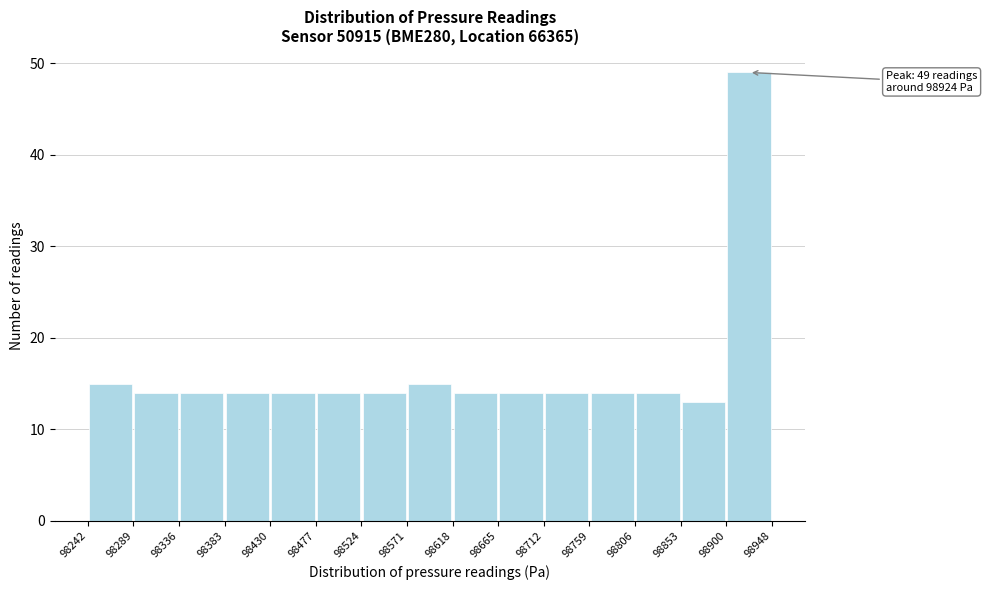

Which range on the x-axis has the tallest bar?

98900 to 98948